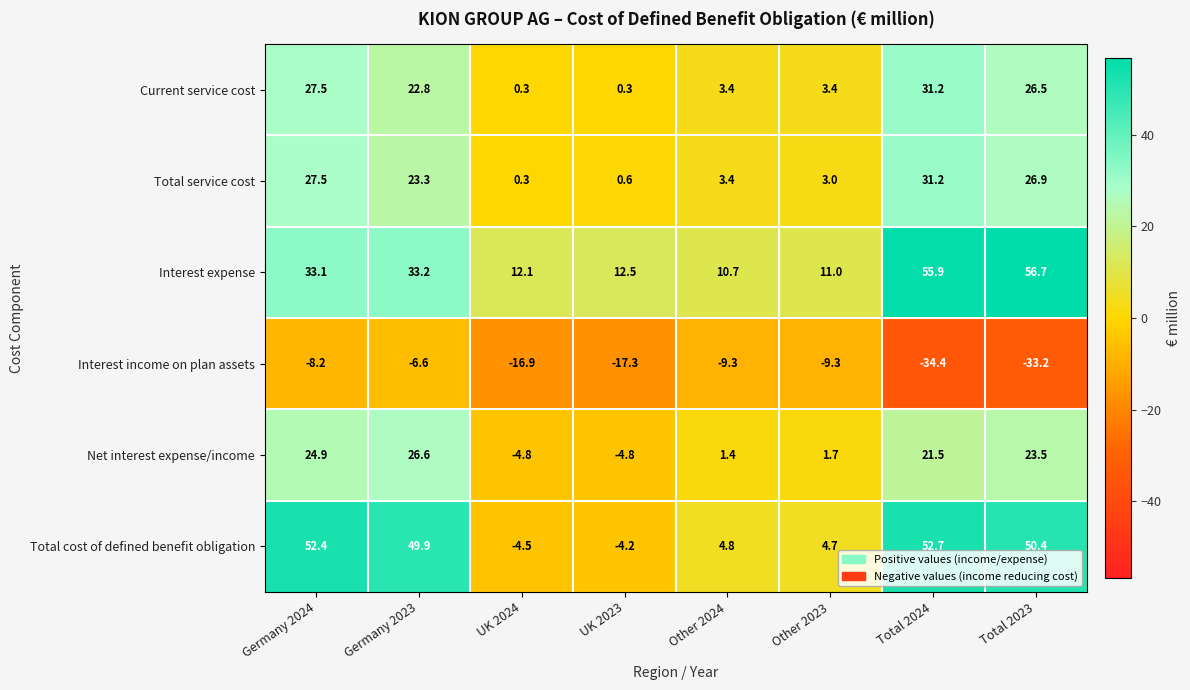

What is the greatest value displayed?

56.7